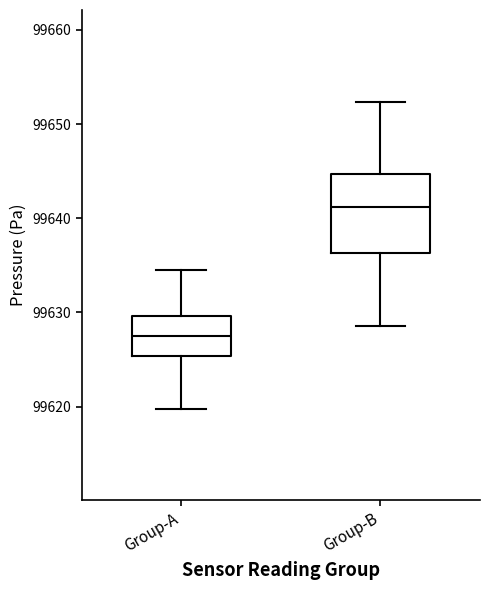

Reading left to right, transcribe this box plot: for each box, give where its median line is, the range the box spans, and where its two whiskers end, as read against the y-axis. The values are not printed on the chart, so give them approximately, as read against the axis.

Group-A: median 99628, box 99625 to 99630, whiskers 99620 to 99635
Group-B: median 99641, box 99636 to 99645, whiskers 99629 to 99652